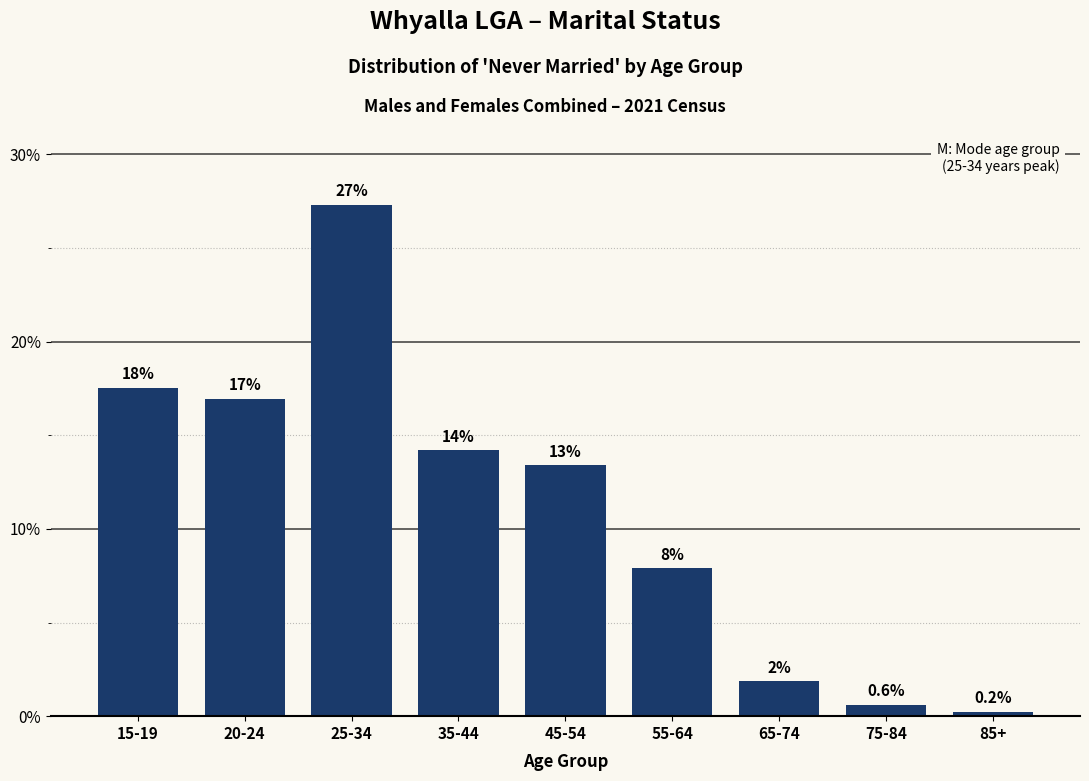

How many bars are there in total?

9